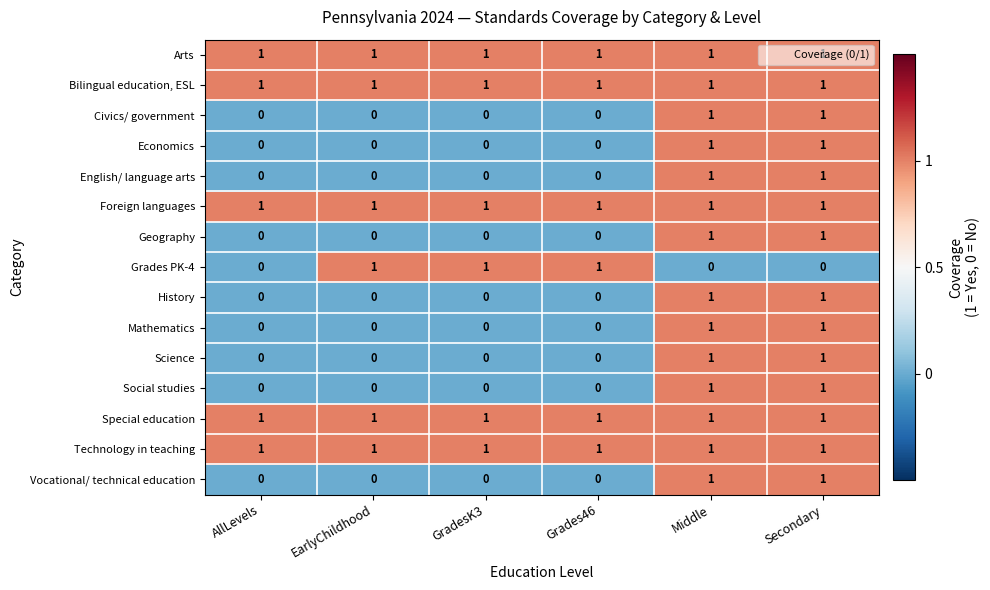

The Grades PK-4 series shows 2 at Grades46. True or false?

False